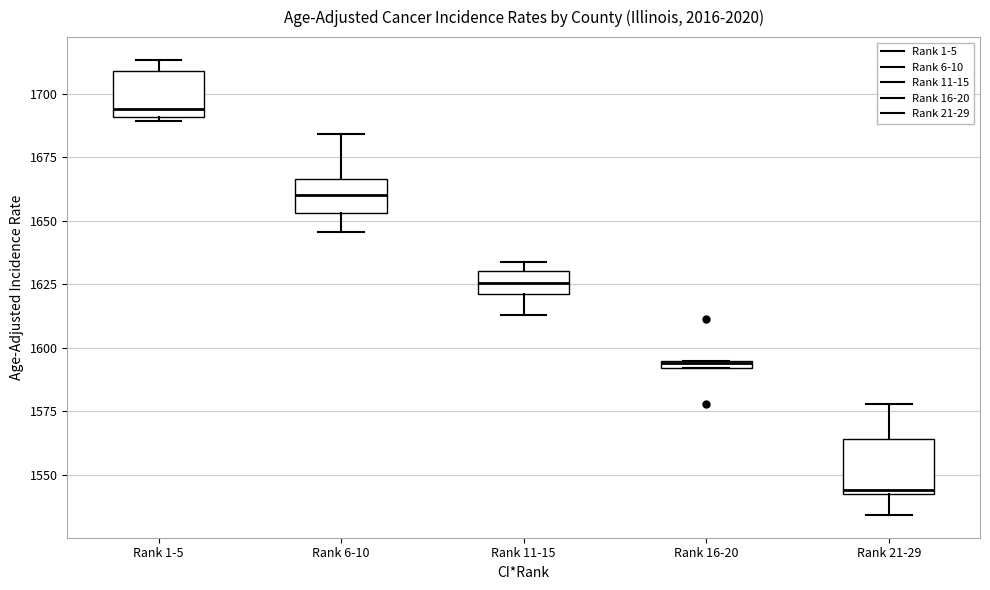

Where is the upper edge of the box for Rank 16-20 on the y-axis? The values are not printed on the chart, so give them approximately, as read against the axis.

1595